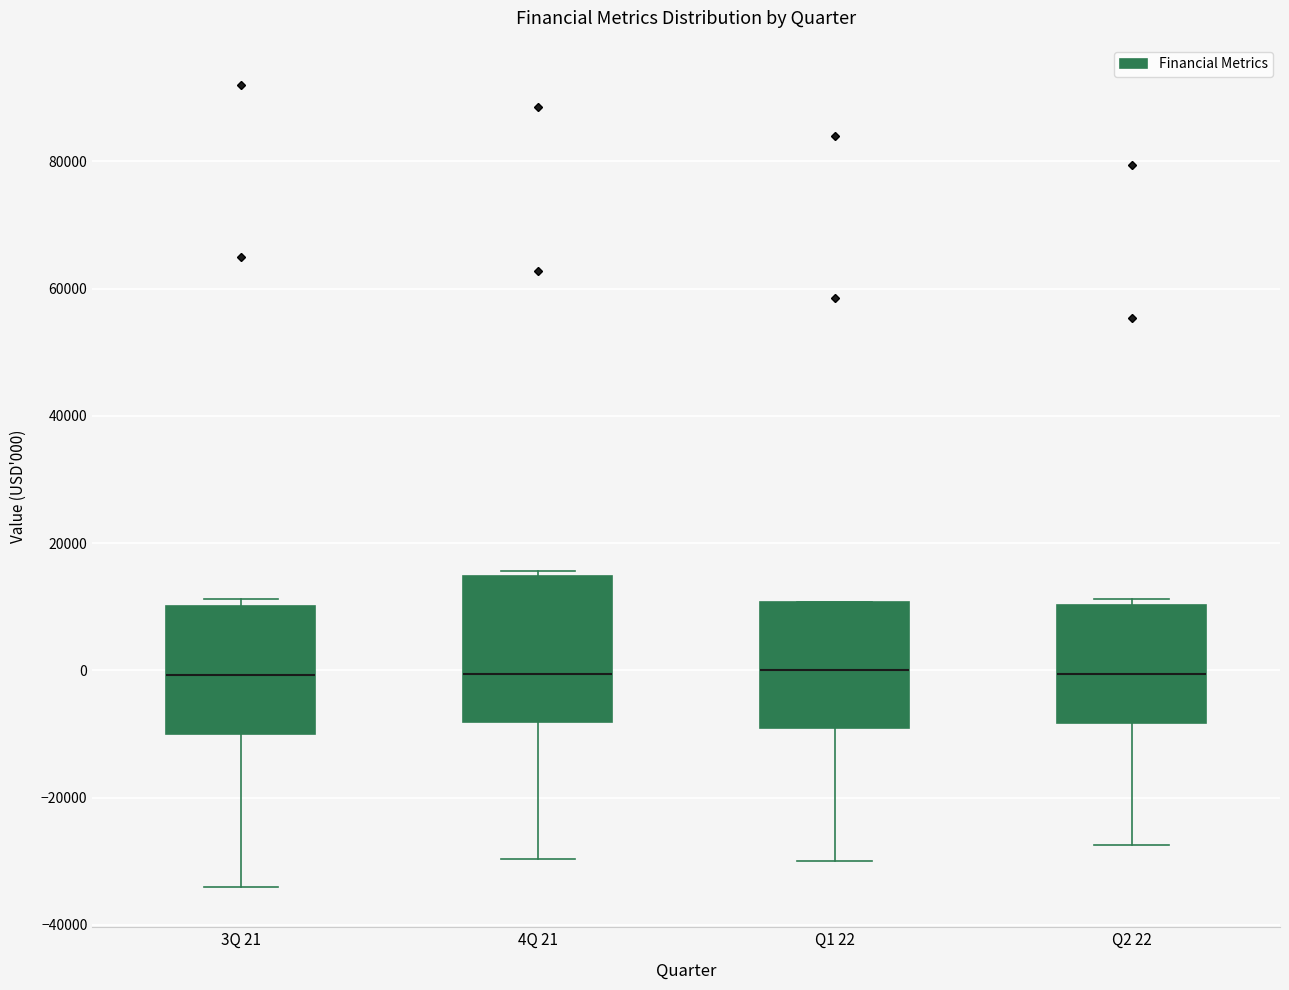

Where is the lower edge of the box for Q1 22 on the y-axis? The values are not printed on the chart, so give them approximately, as read against the axis.

-8000